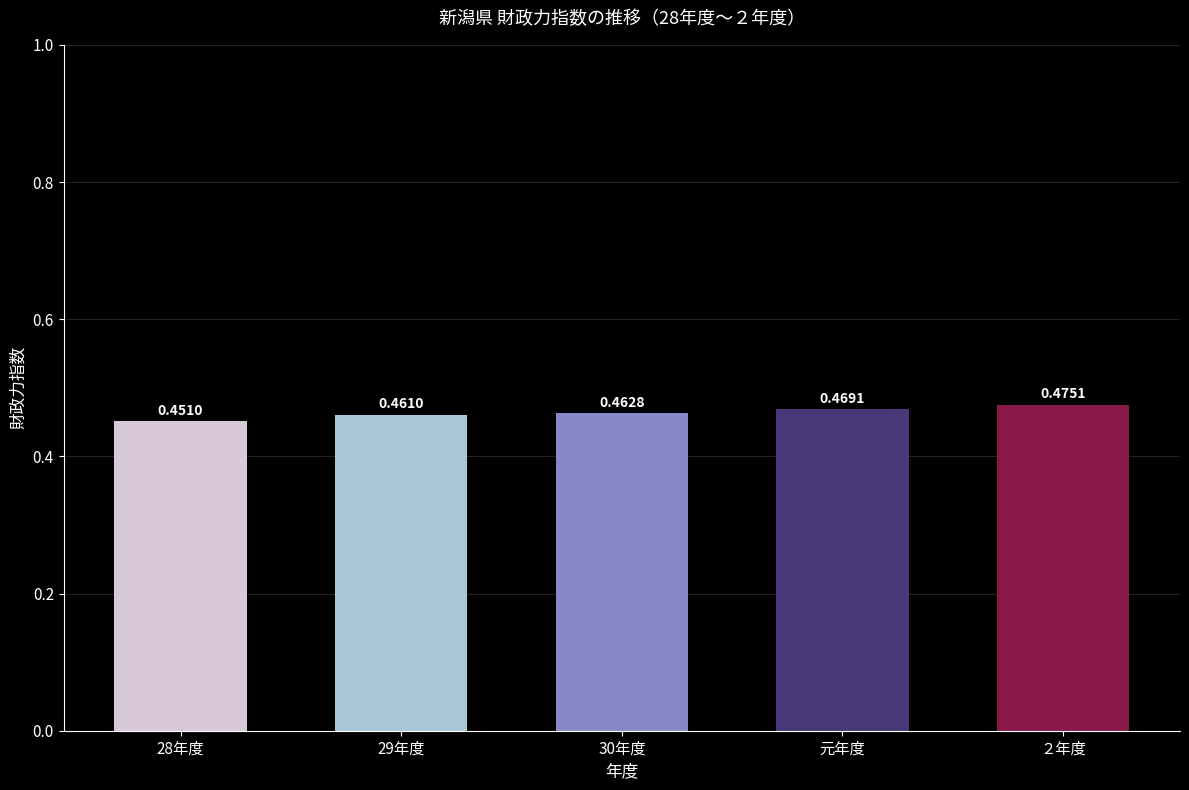

Which category has the highest value across all series?

２年度